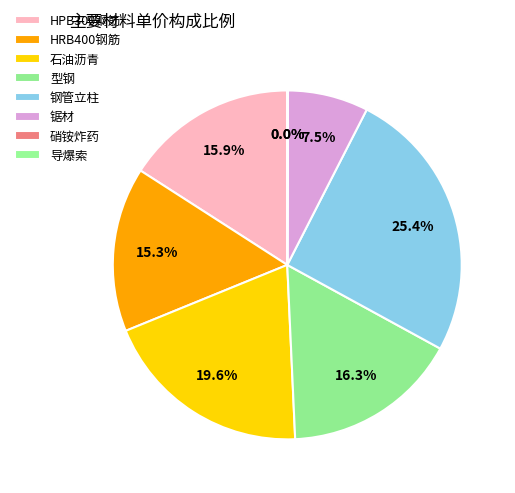

Does 导爆索 represent more than half of the total?

No